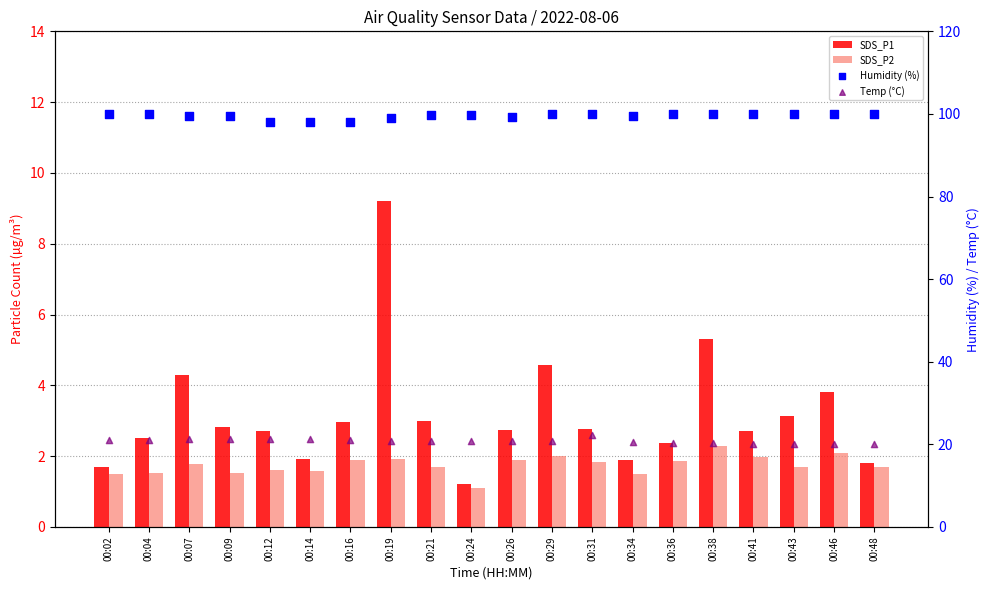

At which category is the sum across all series the highest?

00:19